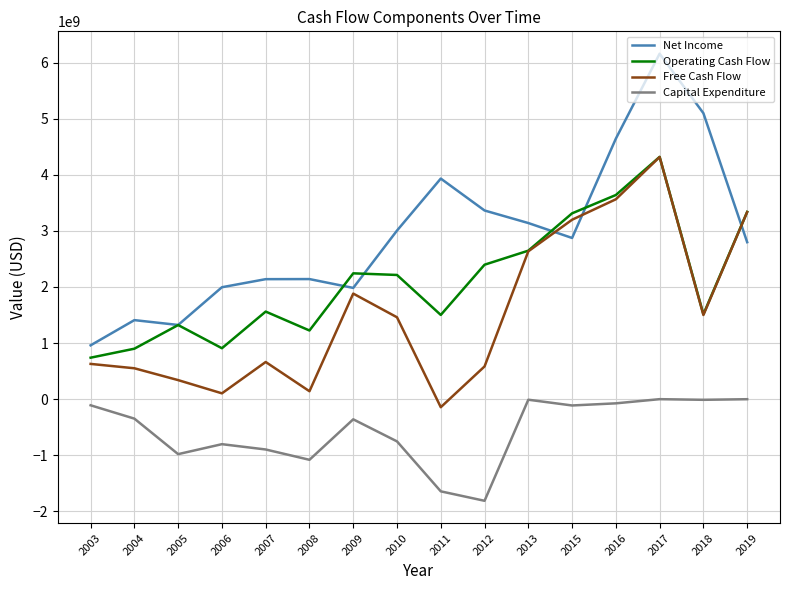

Which series ends up on top after the final intersection of Net Income and Free Cash Flow?

Free Cash Flow